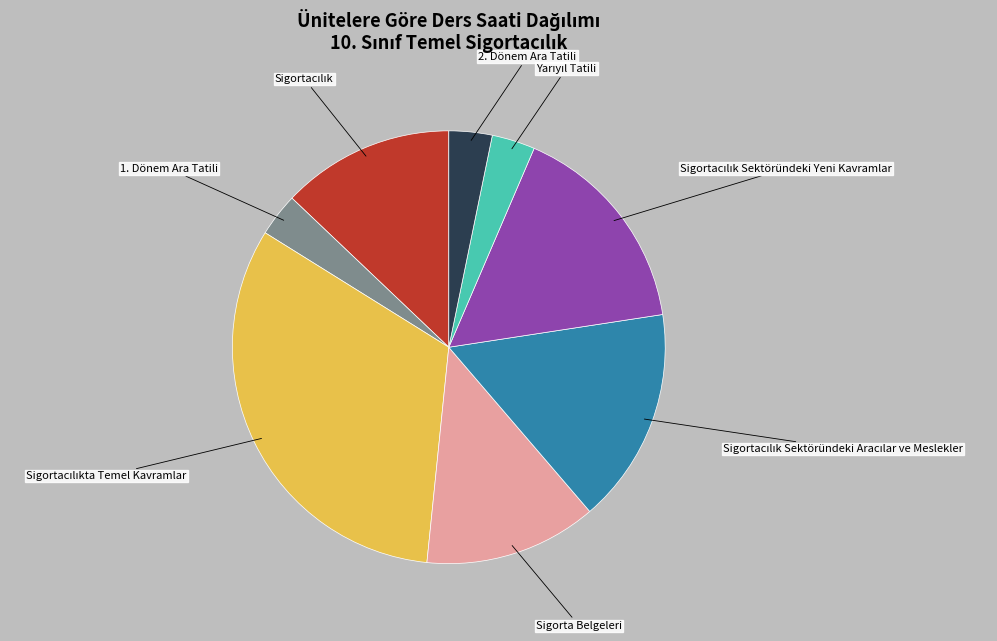

Does any single category account for the majority?

No